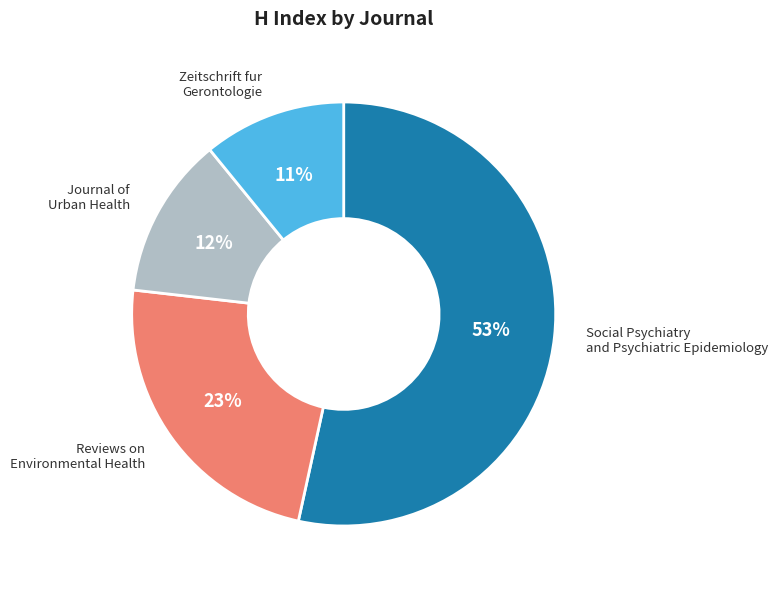

How many segments does this pie chart have?

4